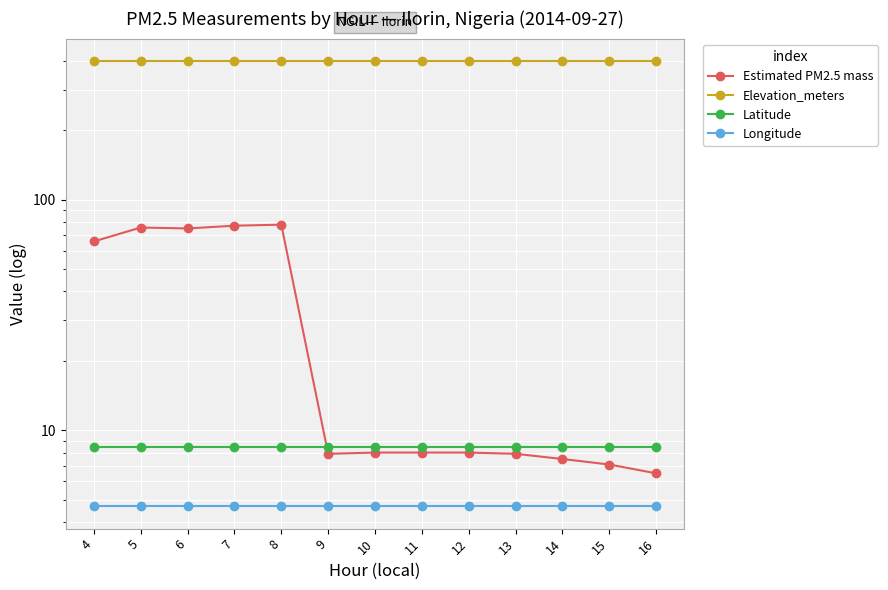

At 12, list the series in order from largest to smallest.

Elevation_meters, Latitude, Estimated PM2.5 mass, Longitude